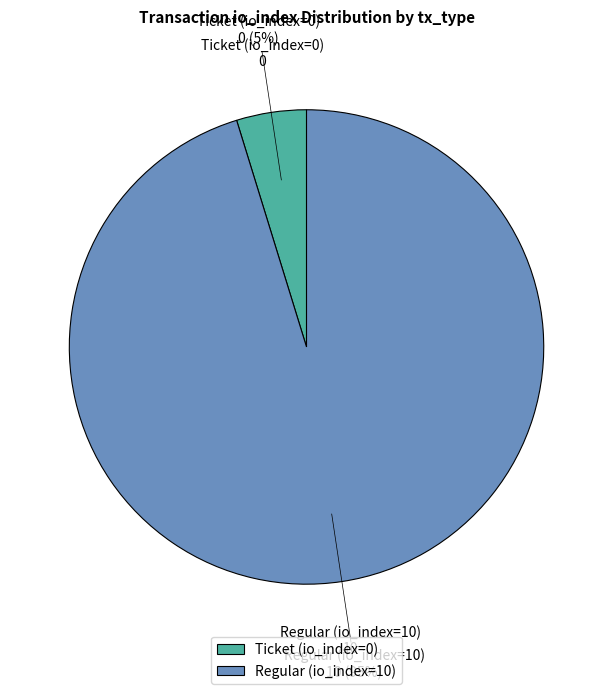

Rank the categories by value from lowest to highest.

Ticket (io_index=0), Regular (io_index=10)